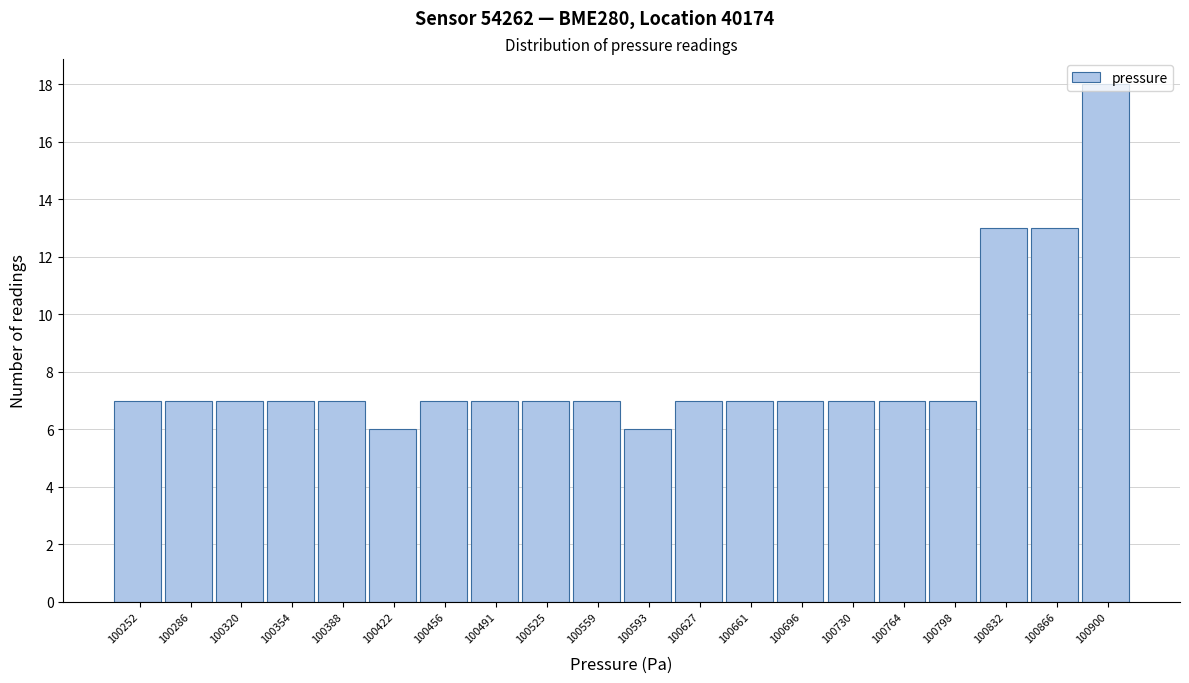

Which has a higher value, 100593 or 100252?

100252